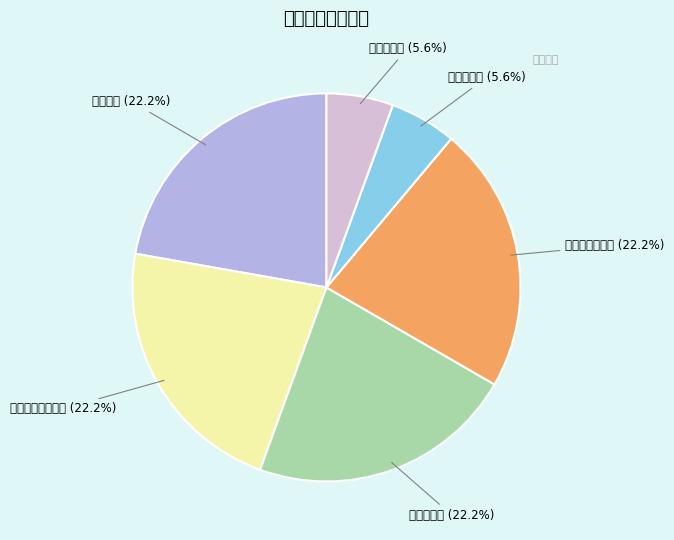

How many slices are in this pie chart?

6